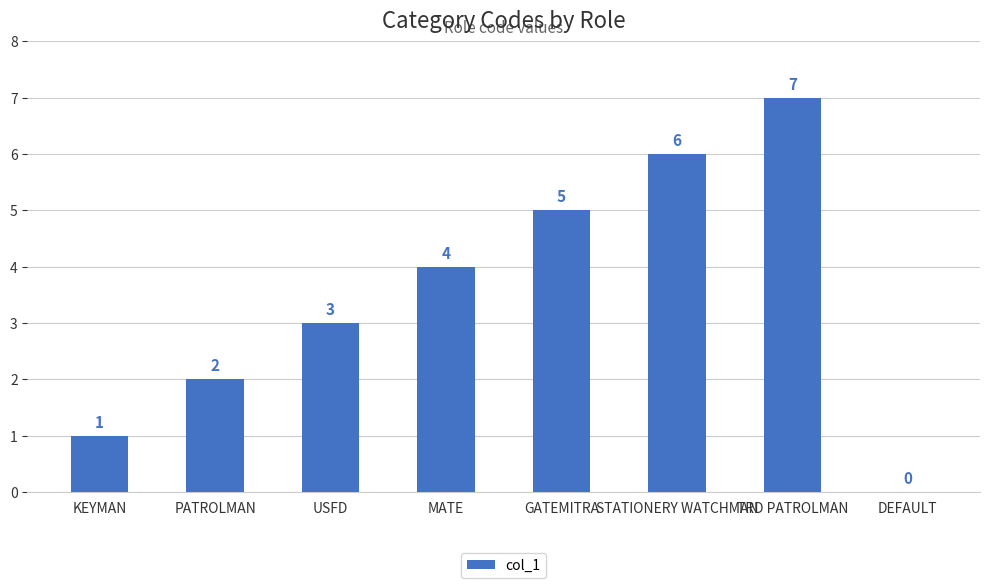

How many values are between 2 and 6?

5